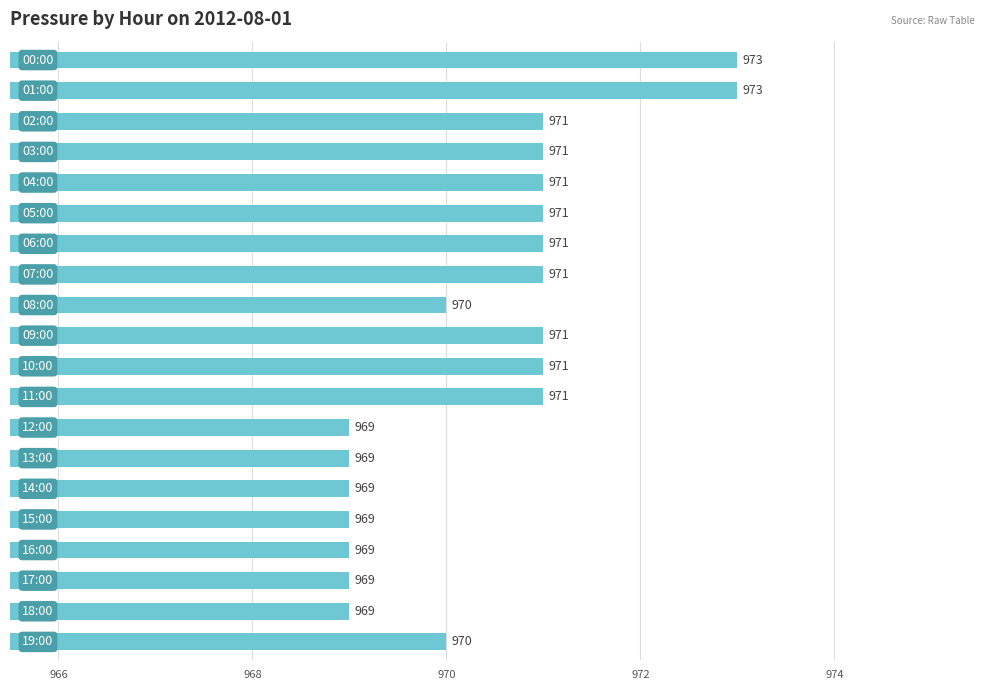

What is the sum of all values?

19408